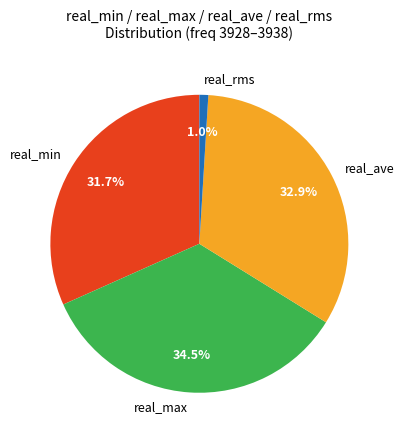

Which slice is the largest?

real_max